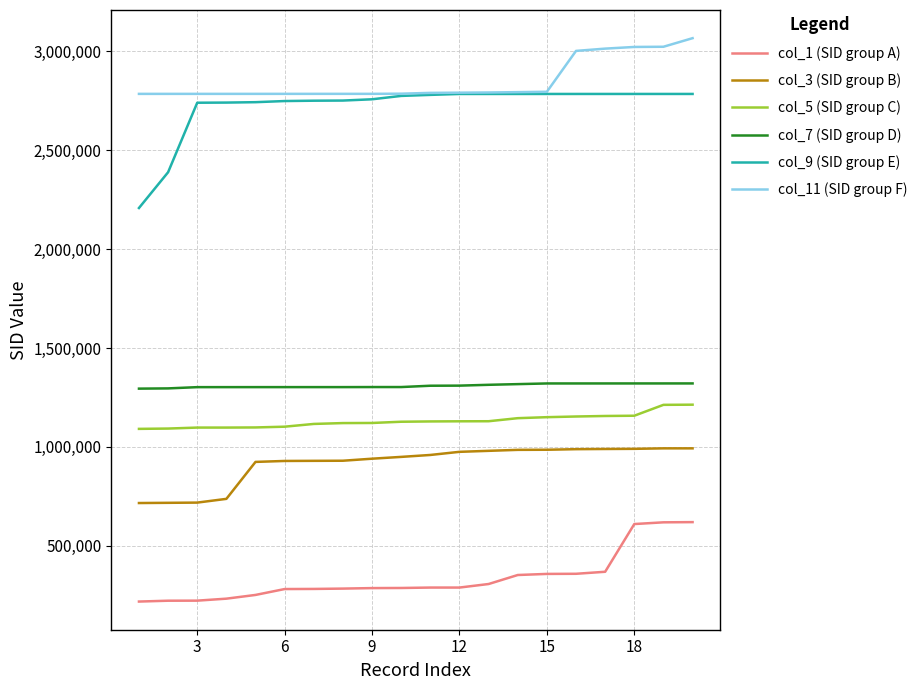

Which series has the largest range (max minus min)?

col_9 (SID group E)